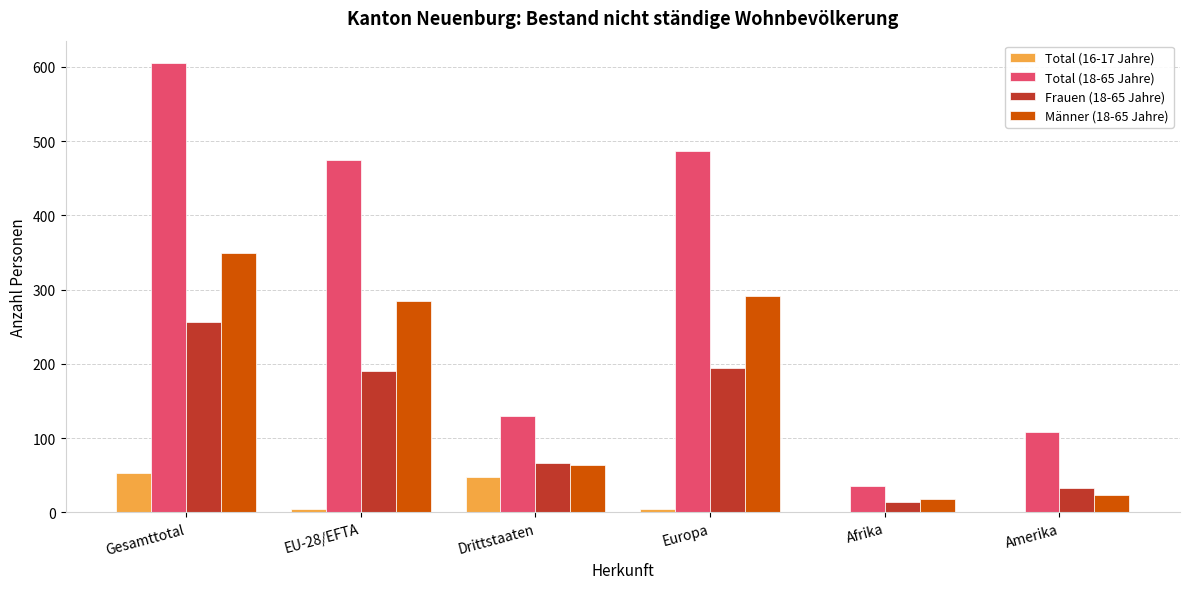

Reading right to left, what are all the values shown in this chart?

Total (16-17 Jahre): 0	0	5	48	5	53
Total (18-65 Jahre): 108	35	486	130	475	605
Frauen (18-65 Jahre): 33	14	195	66	190	256
Männer (18-65 Jahre): 24	18	291	64	285	349